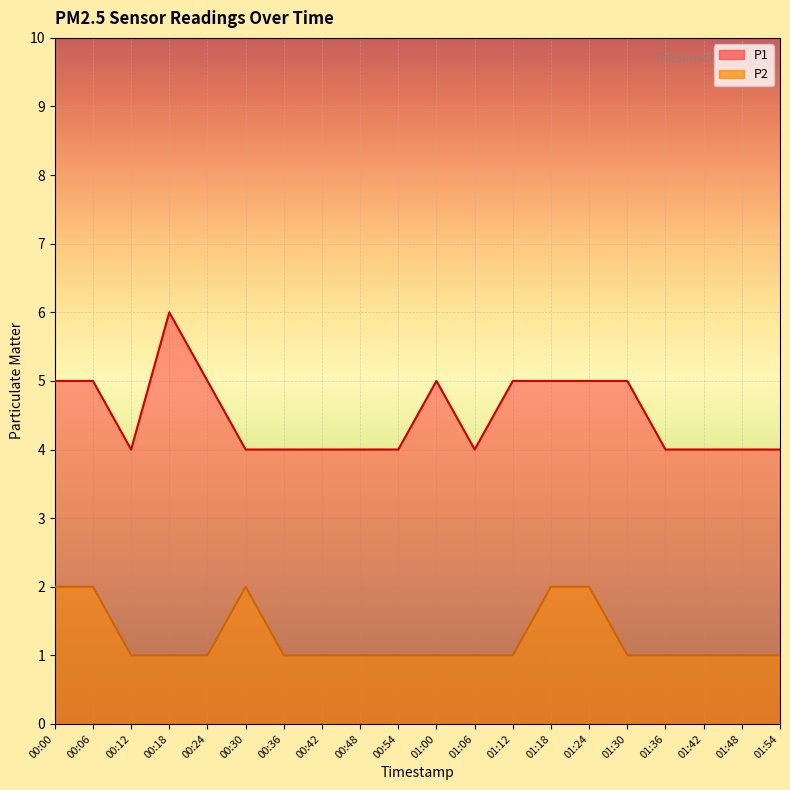

True or false: P2 and P1 intersect in this chart.

False